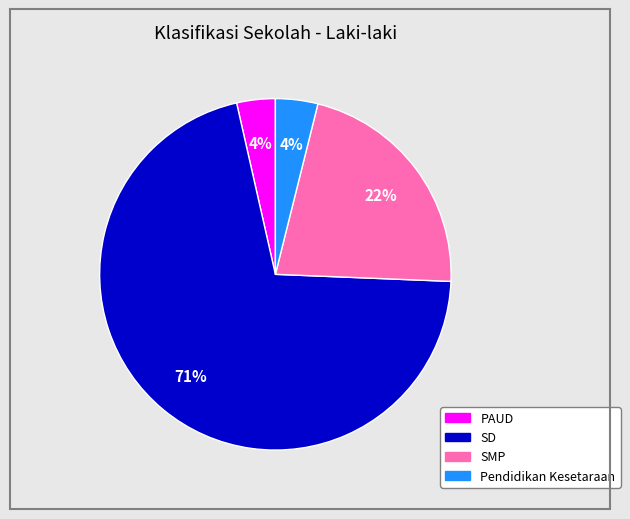

Which has a higher value, SD or PAUD?

SD